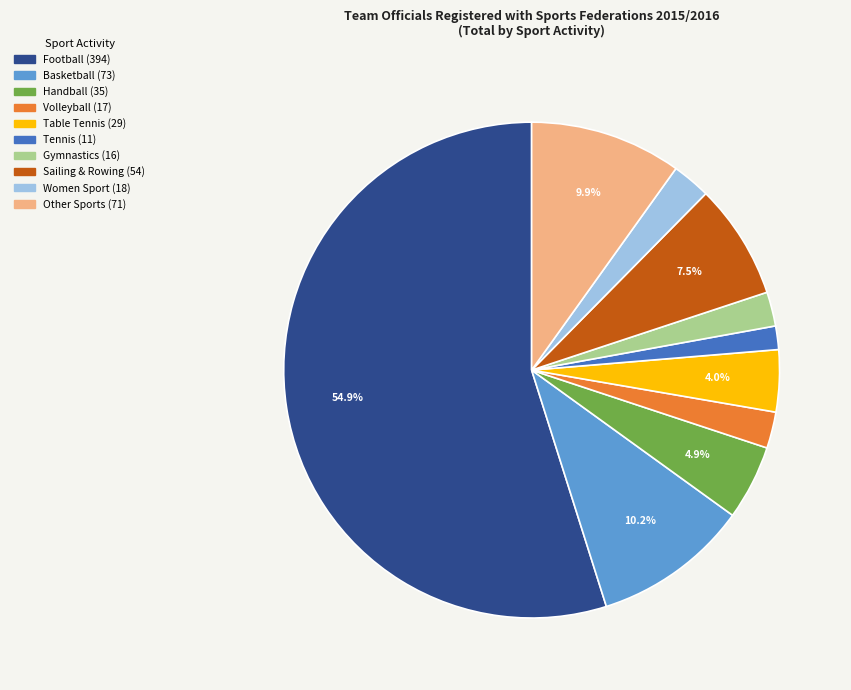

Is there any slice that represents more than half of the pie?

Yes